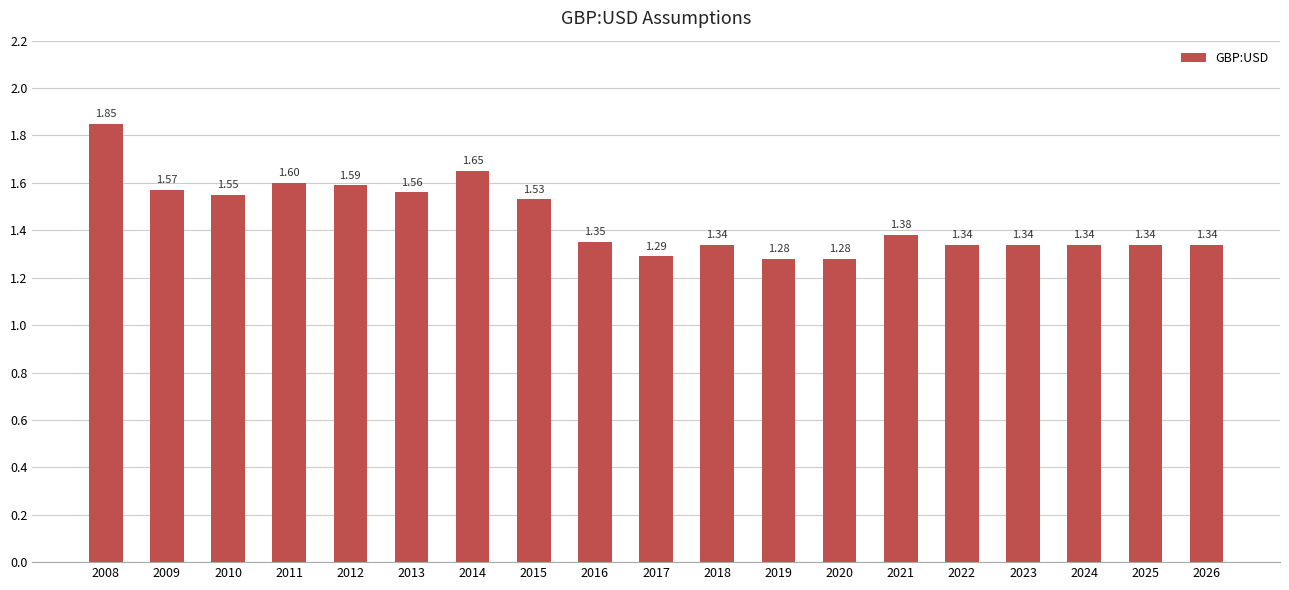

Between 2015 and 2024, which is larger?

2015